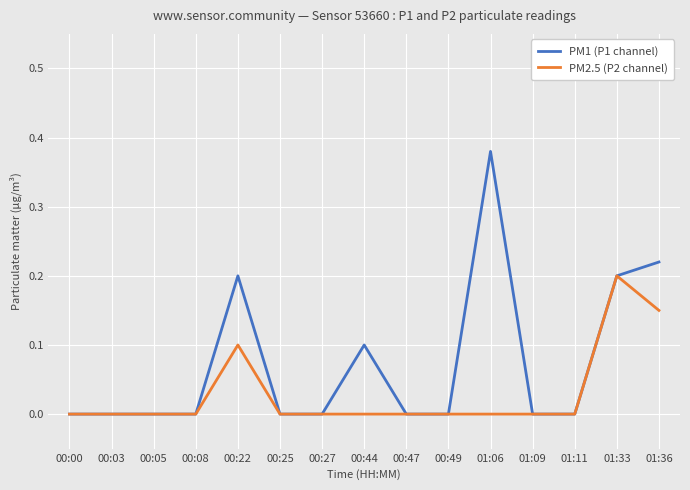

Which series has the largest total across all categories?

PM1 (P1 channel)